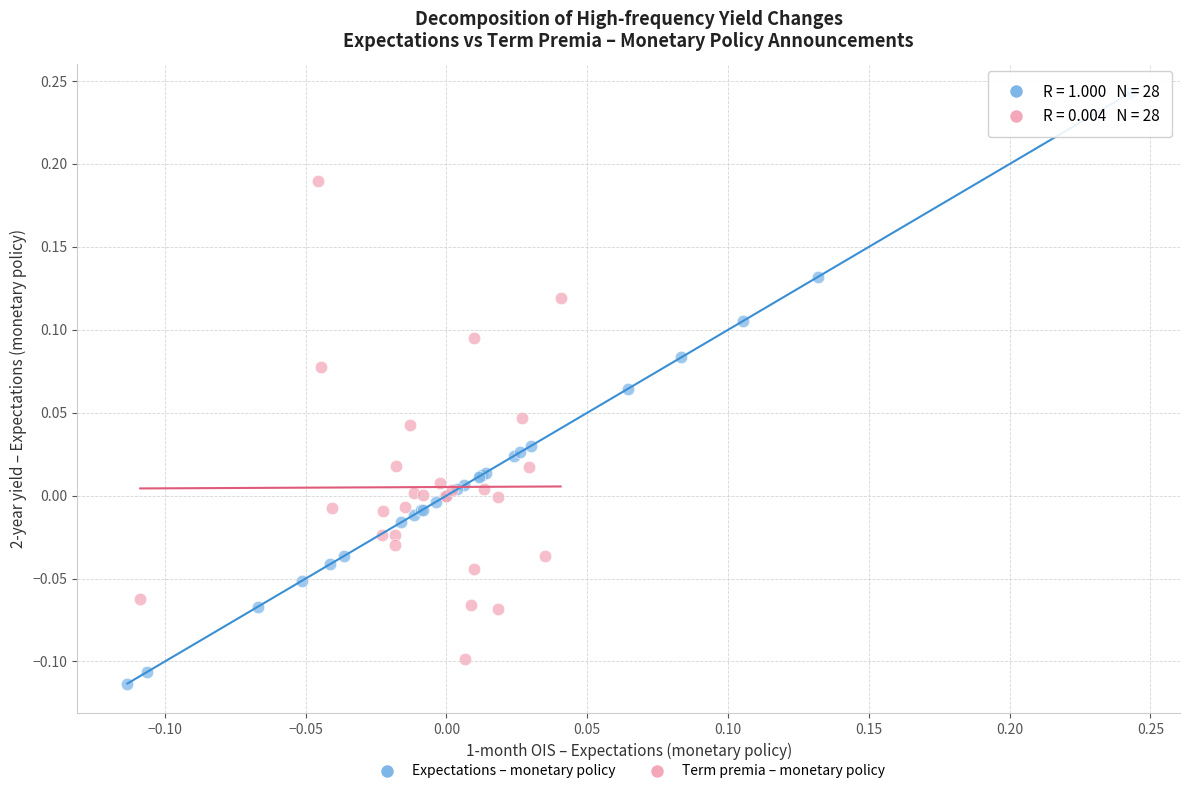

What are all the series names shown in the legend?

Expectations – monetary policy, Term premia – monetary policy